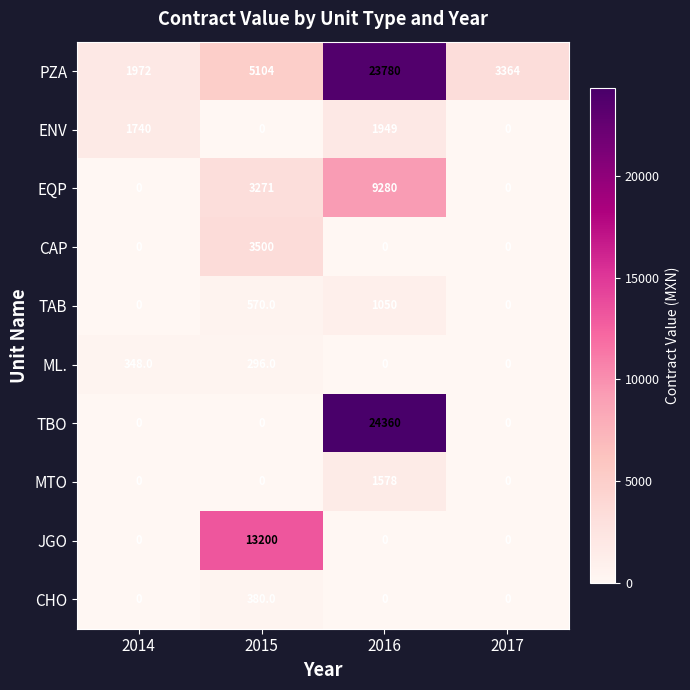

At how many categories does at least one series exceed 2229?

3